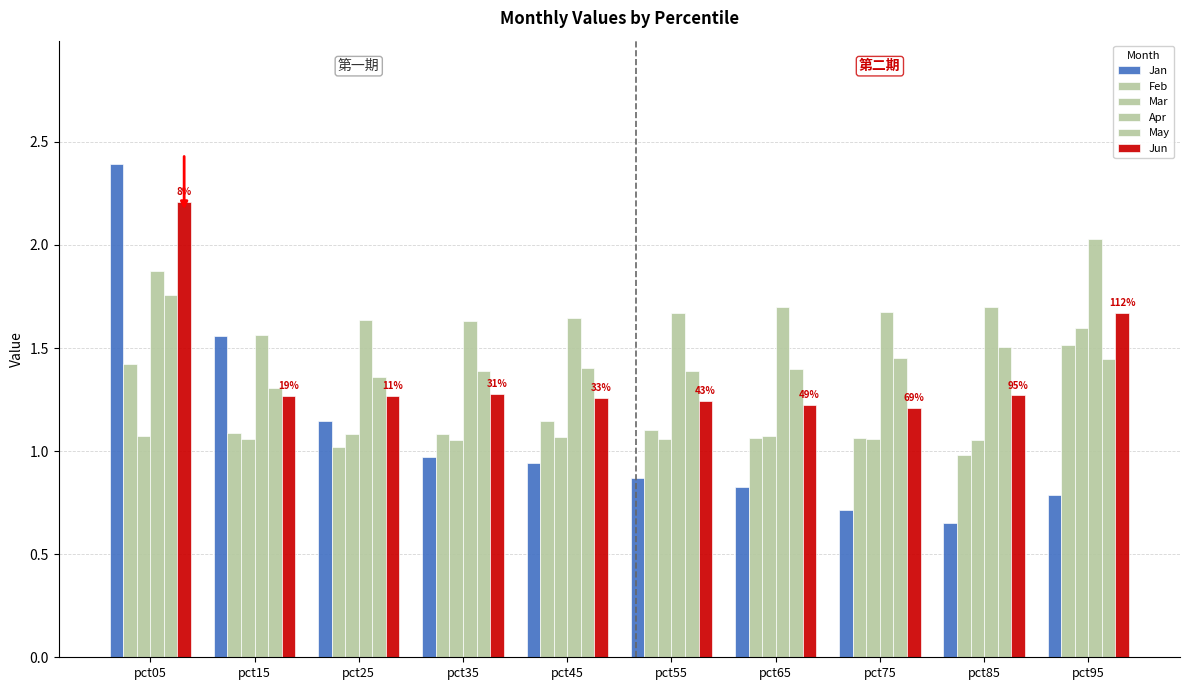

At which label does Mar reach its minimum?

pct85